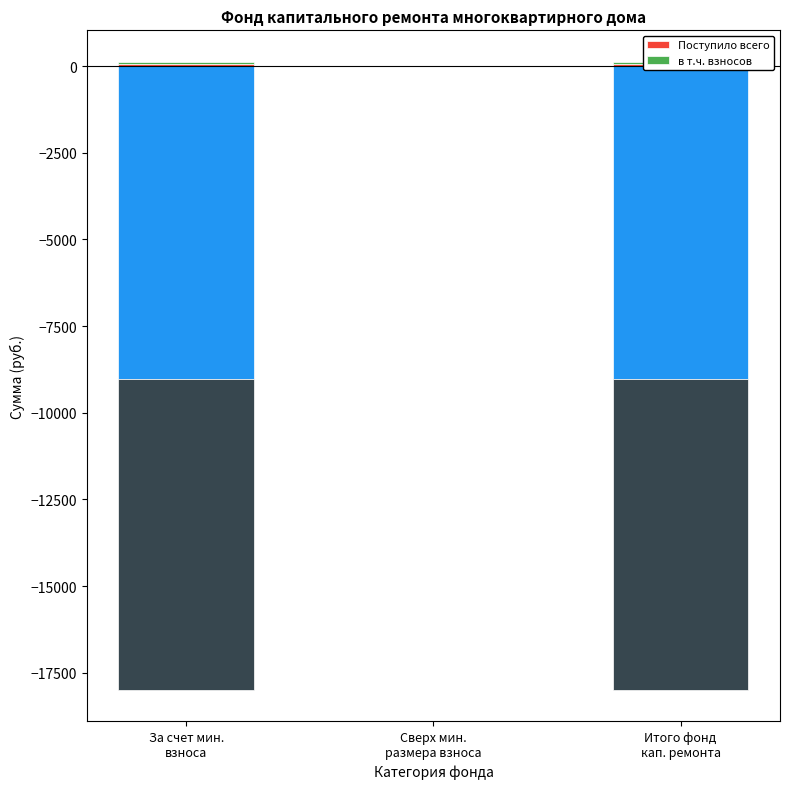

How many values in the Поступило всего series are below 64?

1